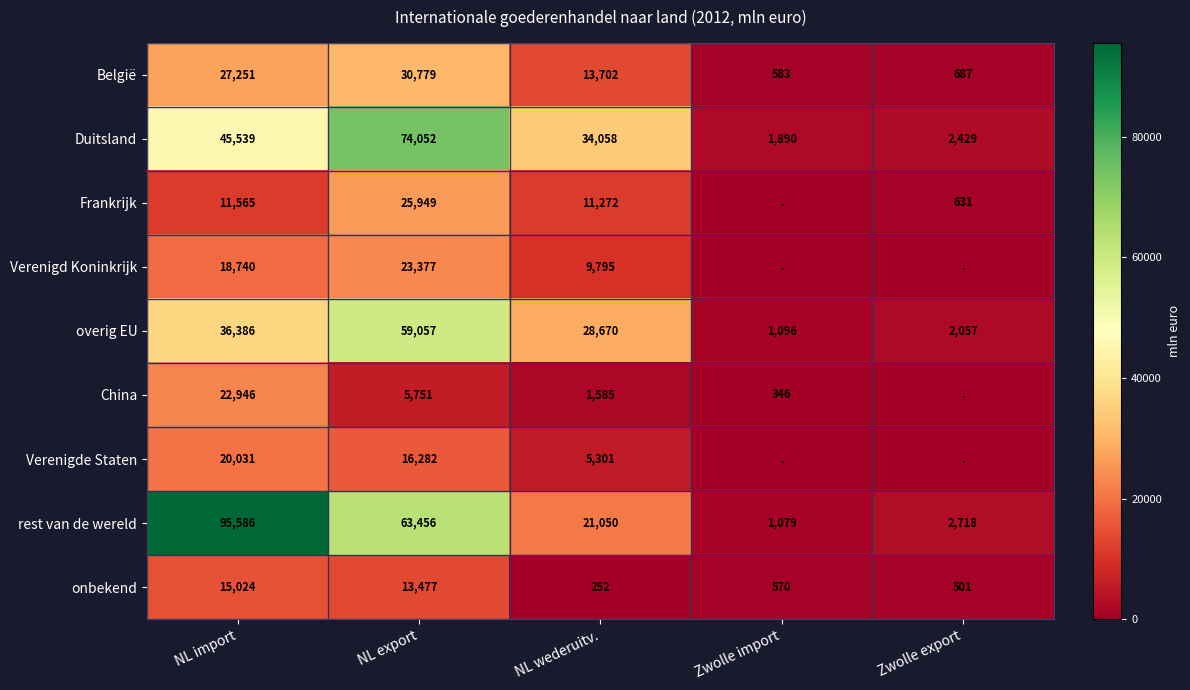

At which label does rest van de wereld first exceed 21050?

NL import